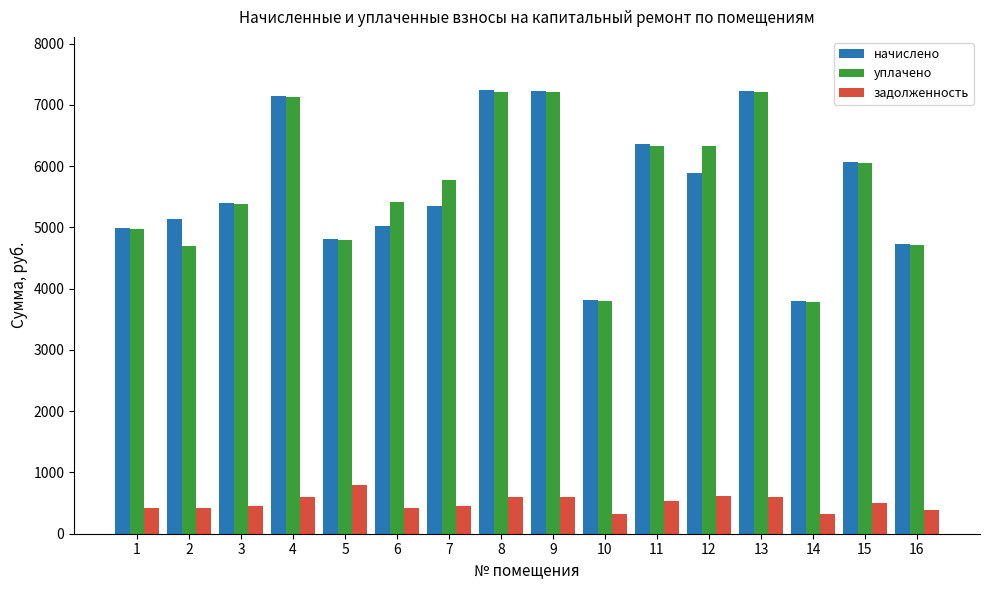

What is the lowest value of the начислено series?

3792.1